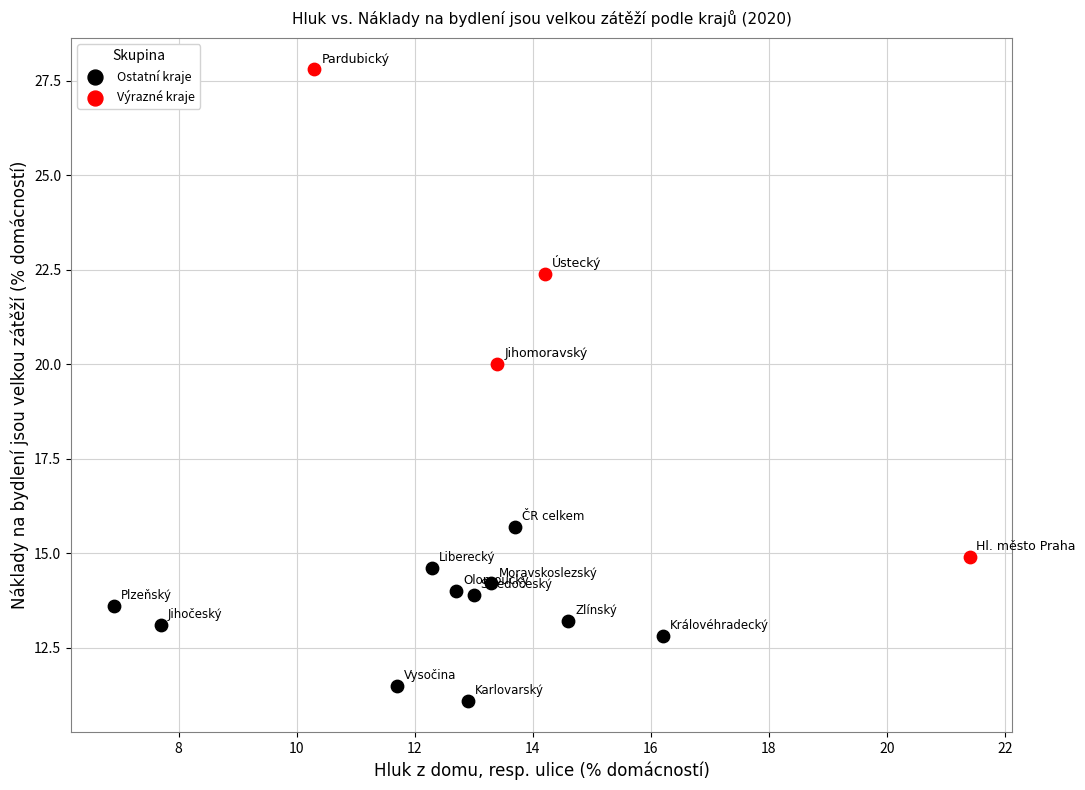

Which series has the largest Y range (max minus min)?

Výrazné kraje